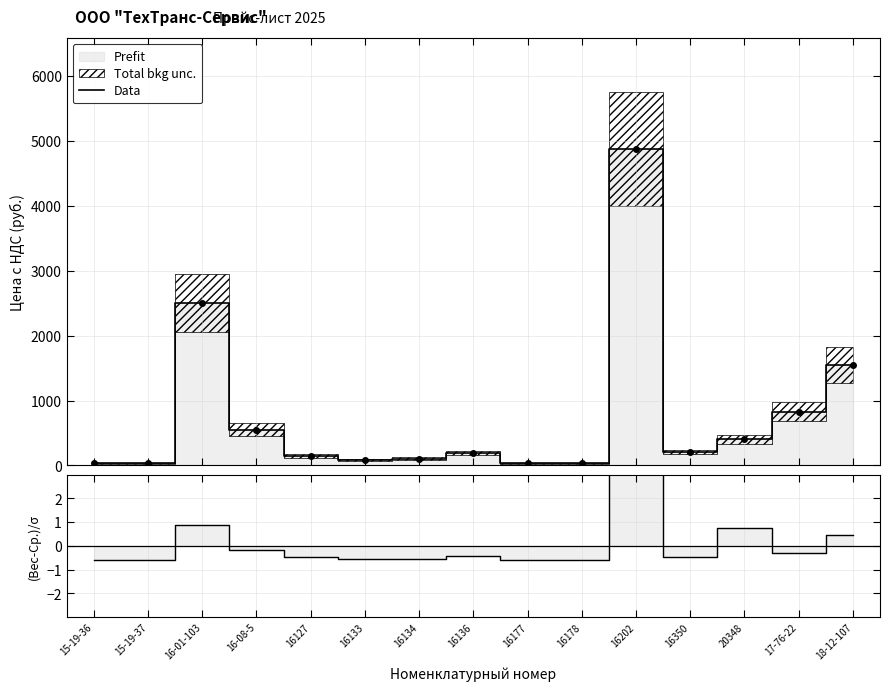

What is the smallest value displayed?

29